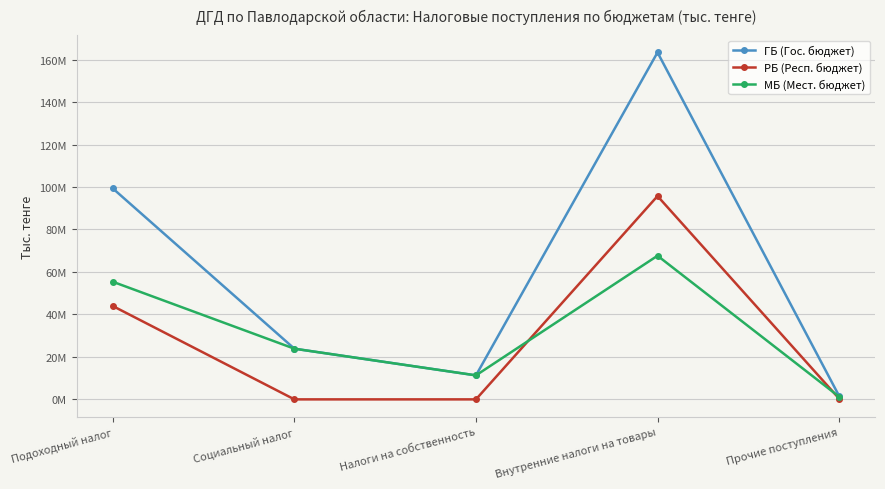

What are all the series names shown in the legend?

ГБ (Гос. бюджет), РБ (Респ. бюджет), МБ (Мест. бюджет)